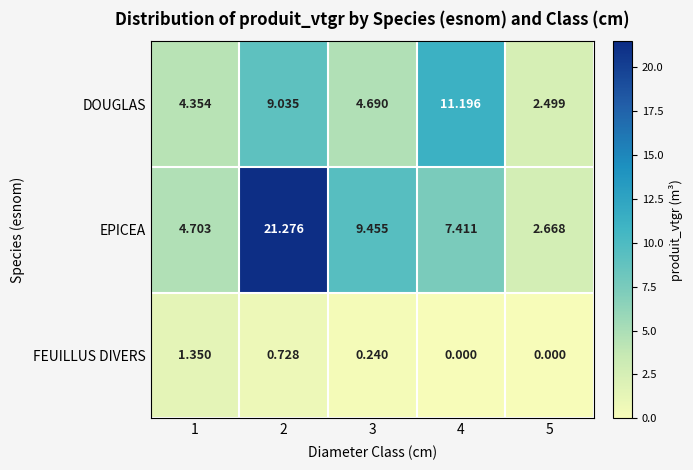

Is the value of EPICEA at 5 greater than the value of DOUGLAS at 1?

No